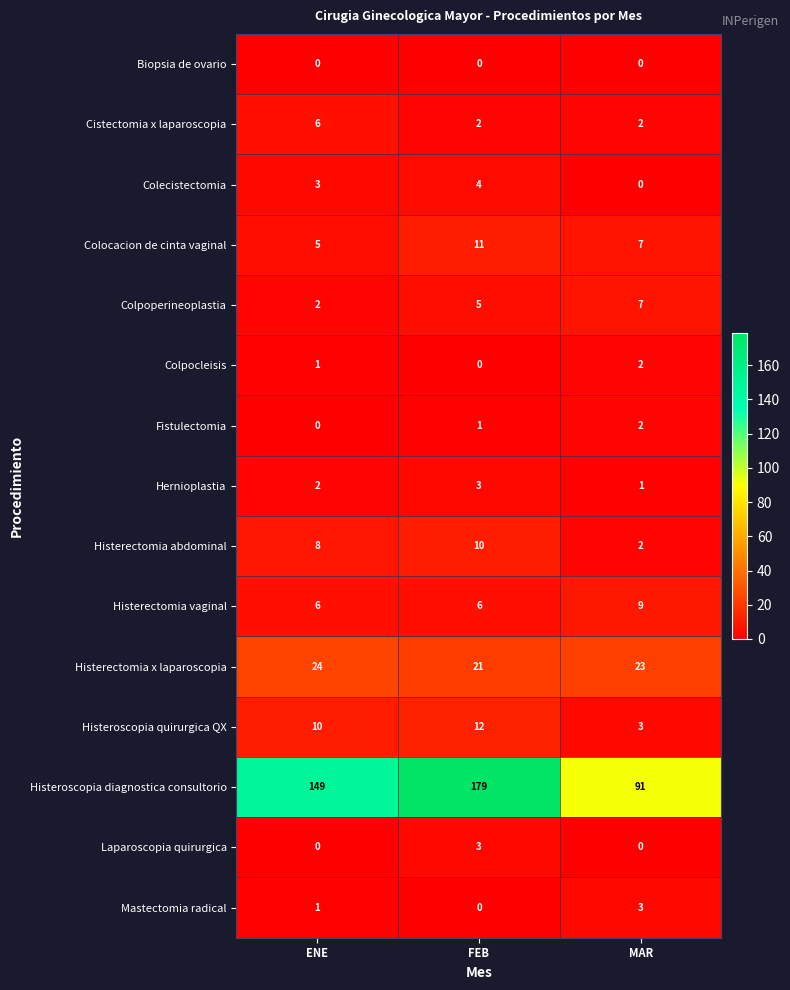

Which label corresponds to the largest value in the chart?

FEB